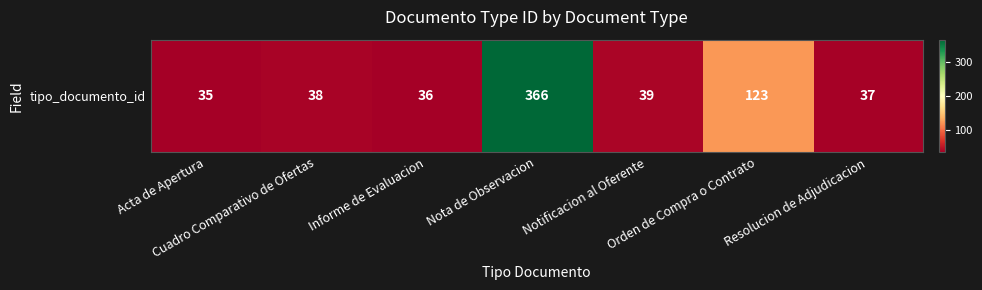

List the labels in order of value, largest first.

Nota de Observacion, Orden de Compra o Contrato, Notificacion al Oferente, Cuadro Comparativo de Ofertas, Resolucion de Adjudicacion, Informe de Evaluacion, Acta de Apertura